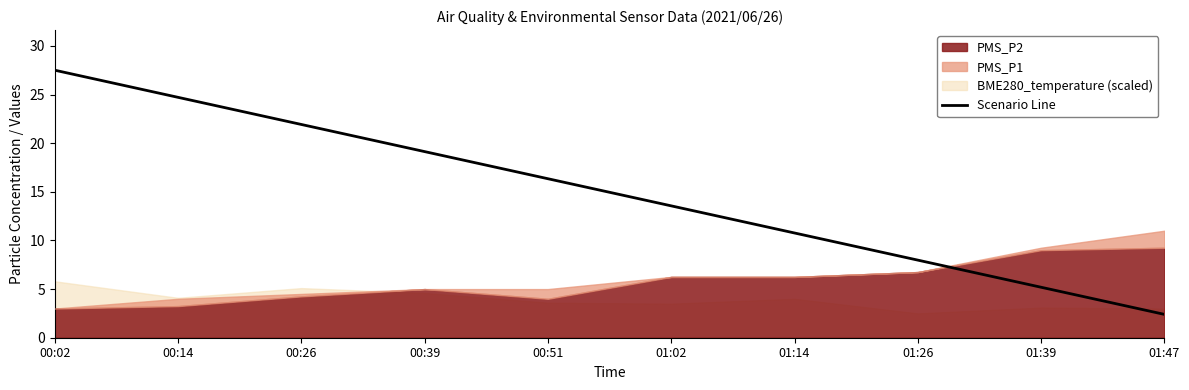

What is the value of the 1st point from the left?

27.5